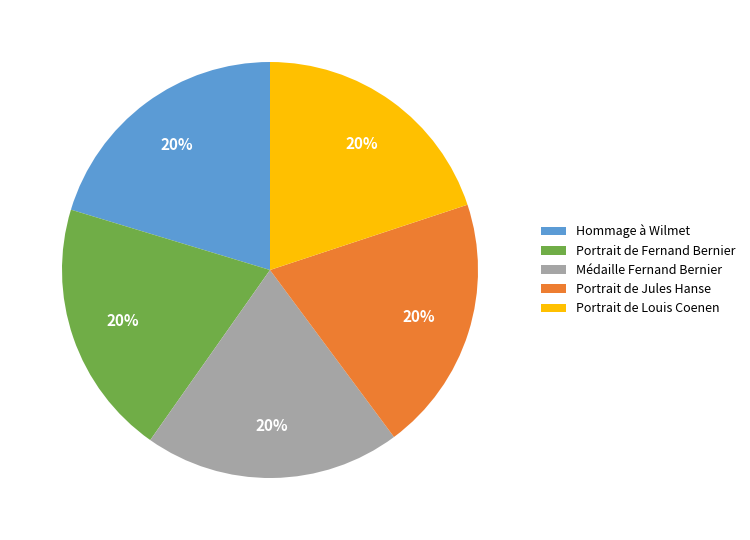

Count the number of slices in the pie.

5